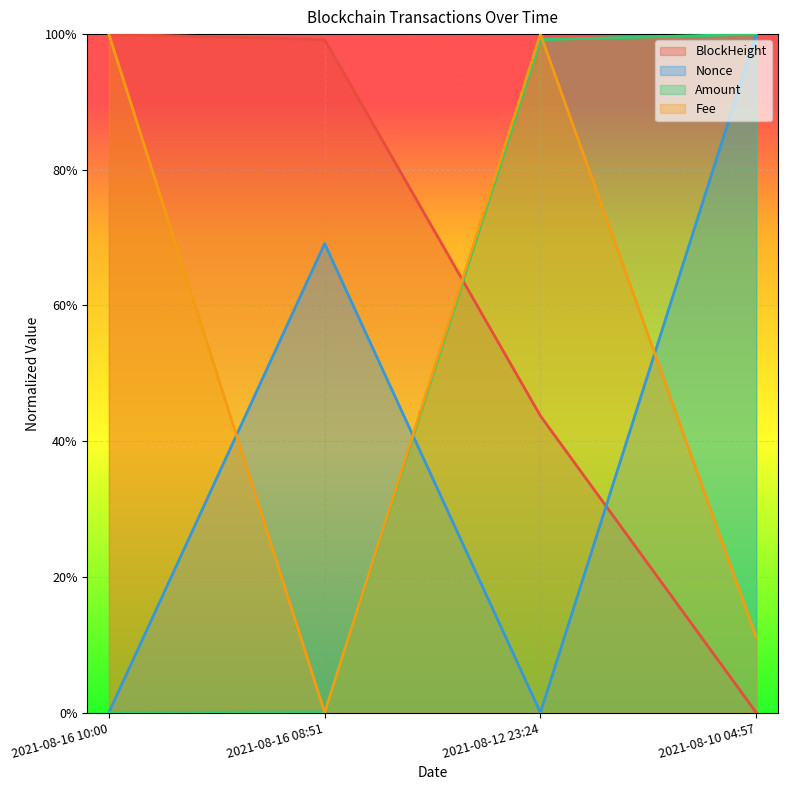

Which series has the largest range (max minus min)?

BlockHeight